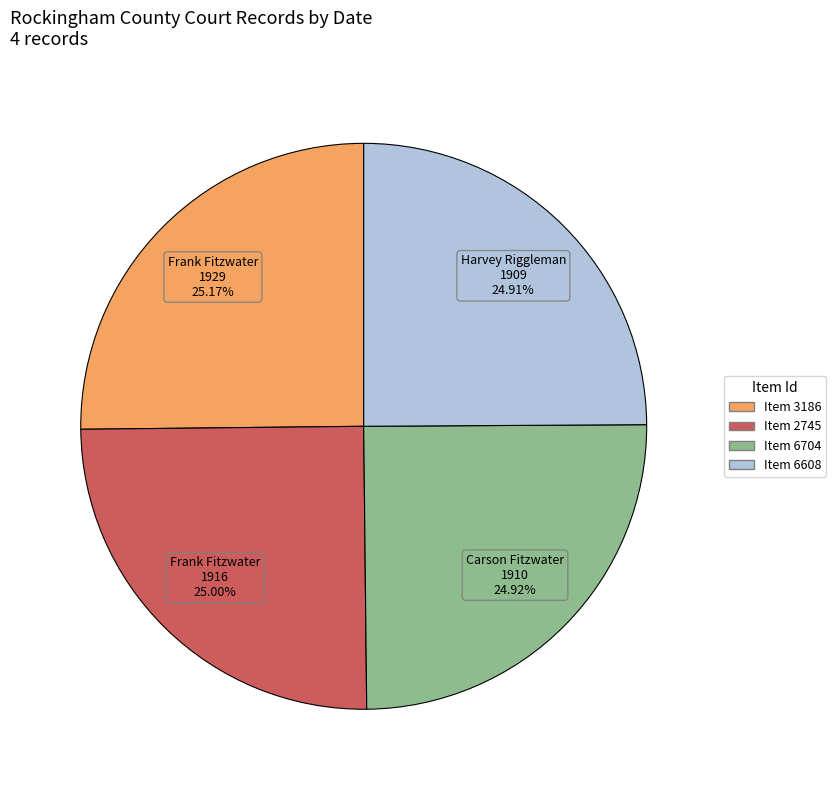

How many slices are in this pie chart?

4